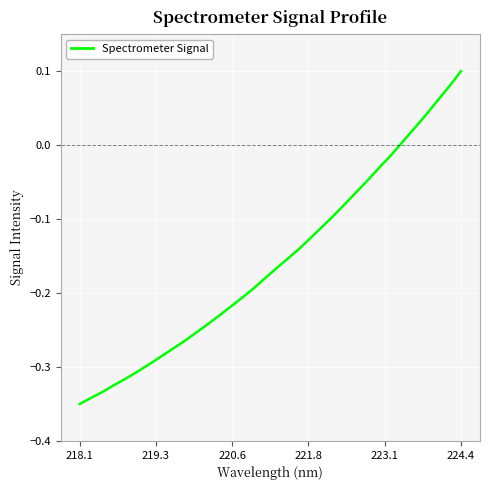

Which category has the highest value across all series?

224.4